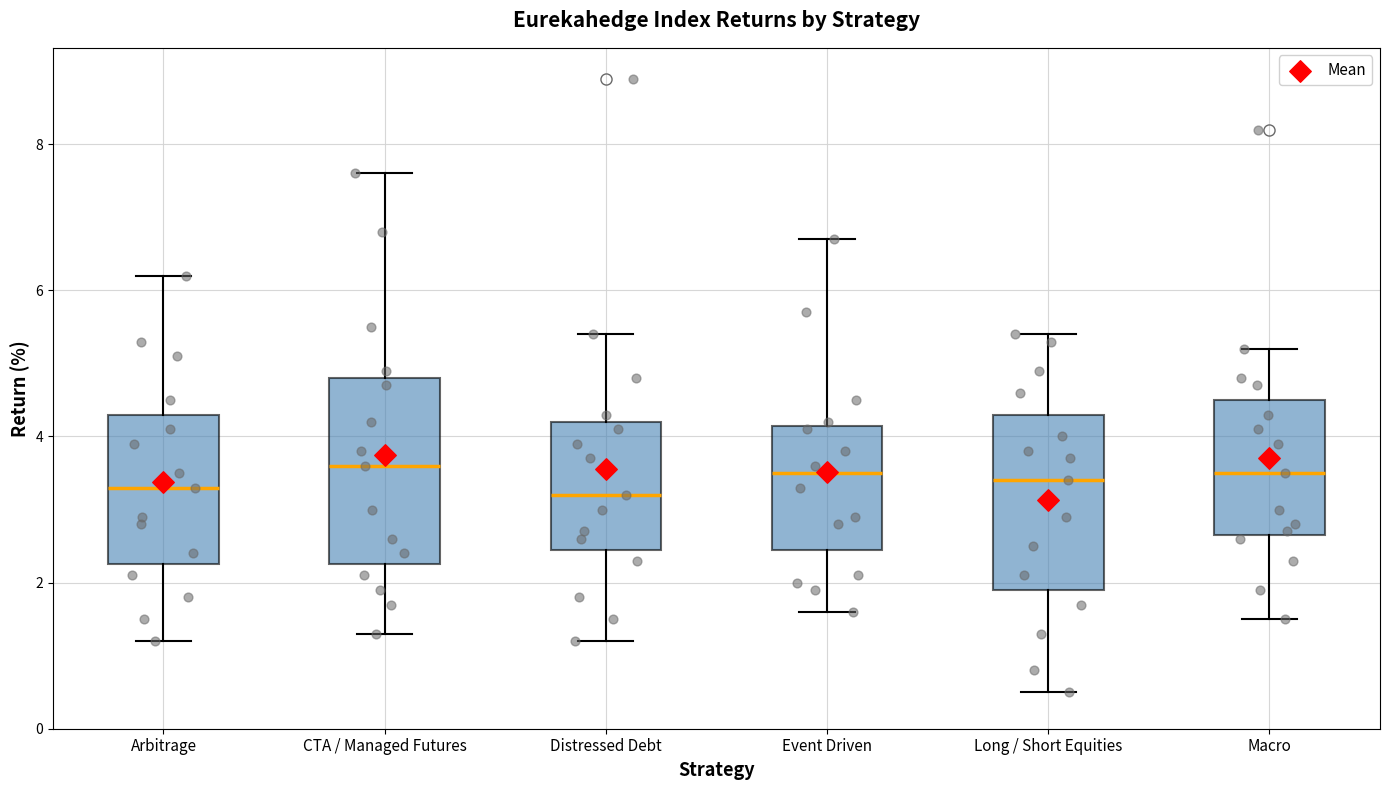

Where does the lower whisker of the box for CTA / Managed Futures end on the y-axis? The values are not printed on the chart, so give them approximately, as read against the axis.

1.4